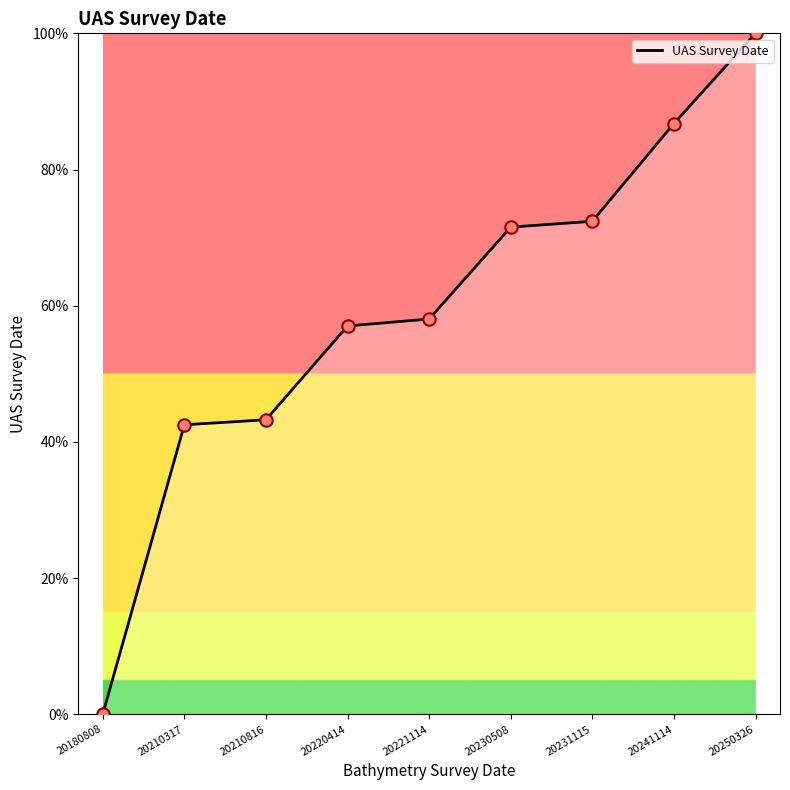

What is the ratio of the value at 20210317 to the value at 20221114?

0.7